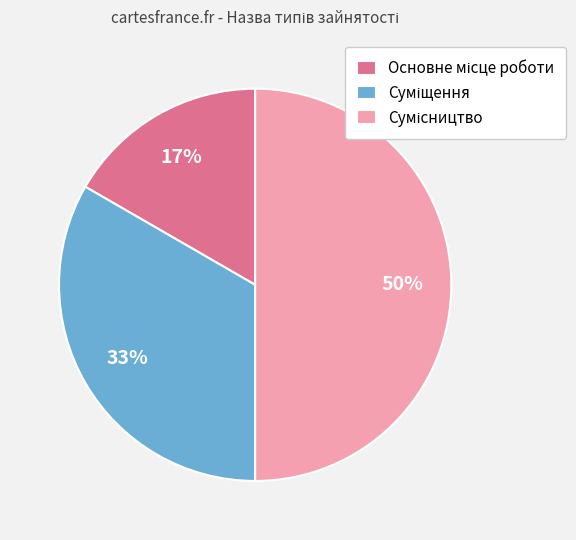

Count the number of slices in the pie.

3